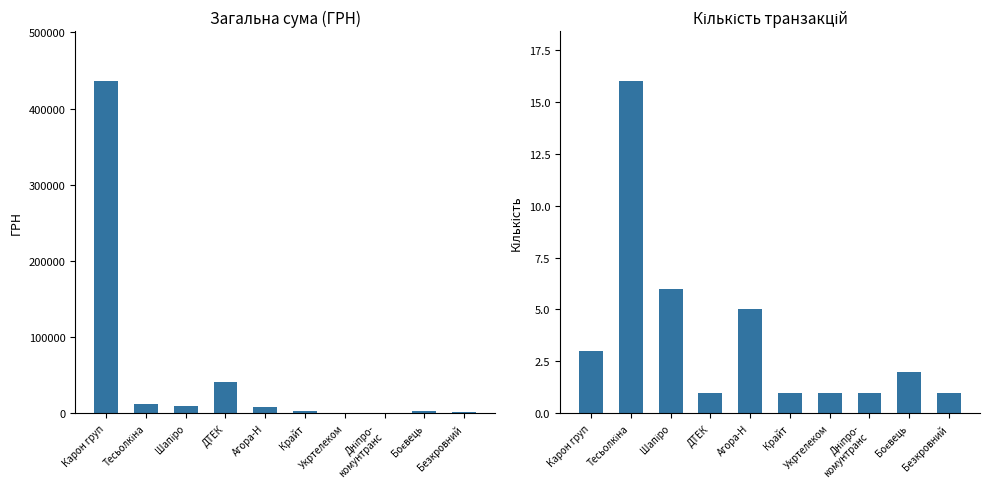

What is the sum of the СУМА (ГРН) values at Агора-Н and Крайт?

11249.6